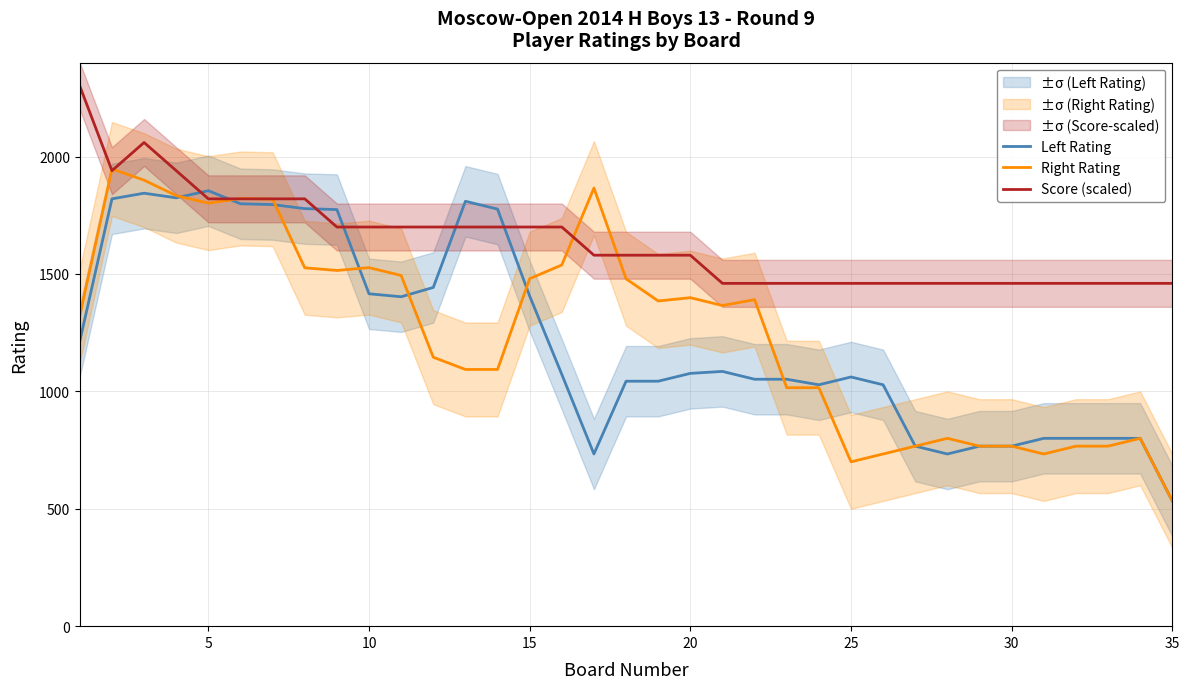

What is the difference between the maximum and second lowest values in the Right Rating series?

1247.0